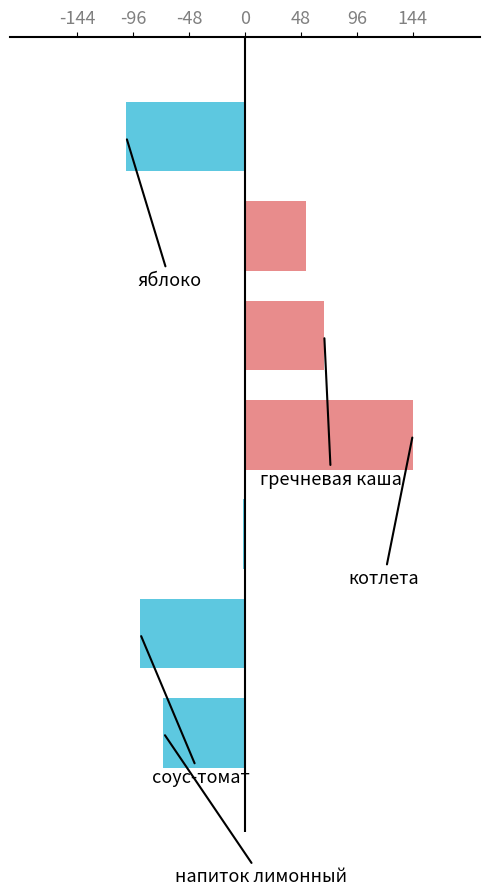

What is the value of the 4th bar from the top?

144